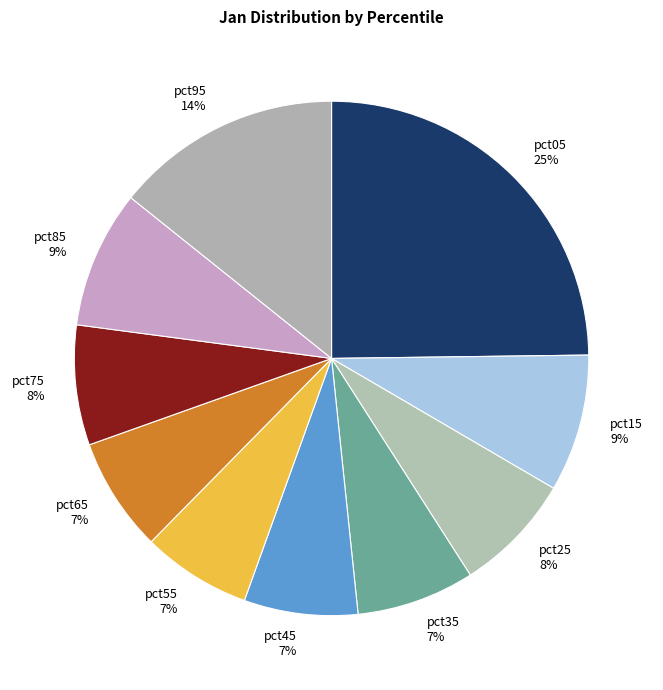

To the nearest percent, what is the difference between the largest and smallest slice percentages?

18%